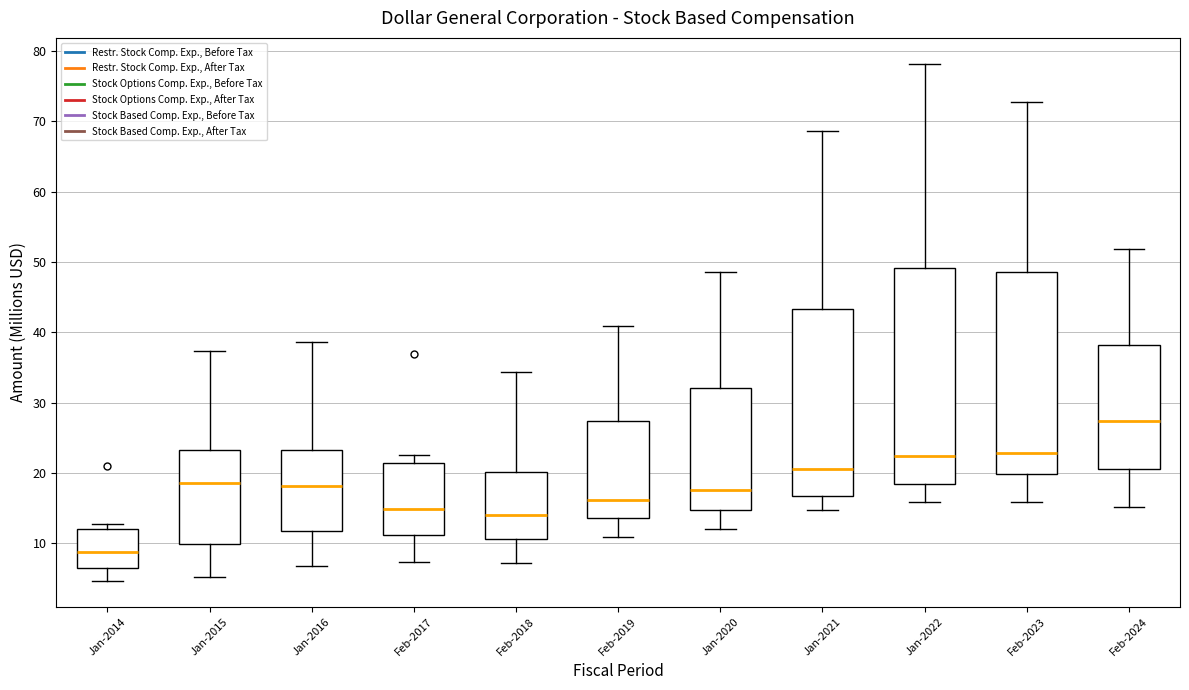

Which box has the lowest median line?

Jan-2014